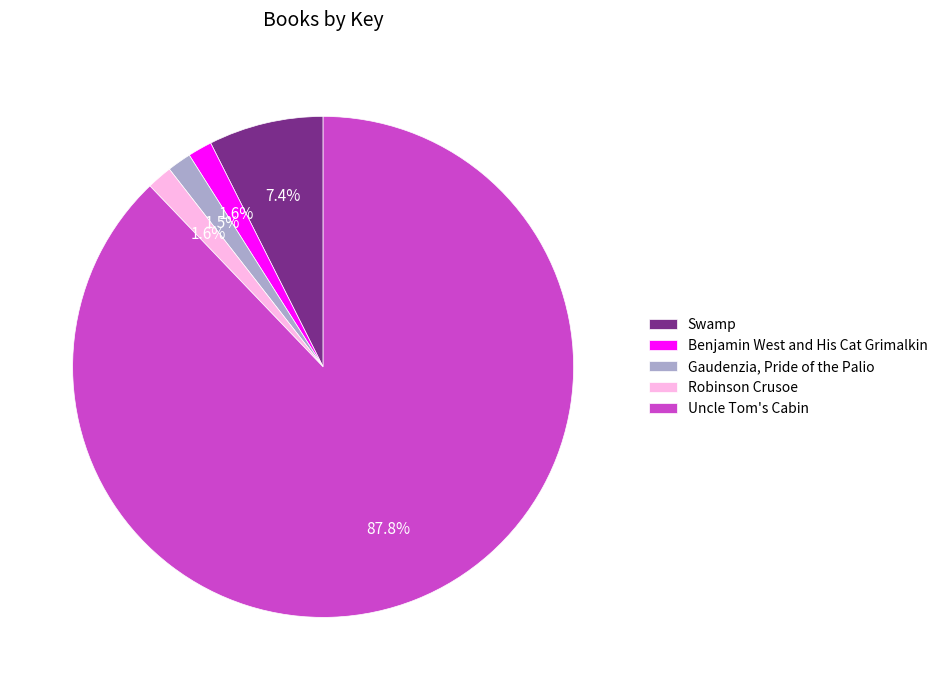

Is there any slice that represents more than half of the pie?

Yes